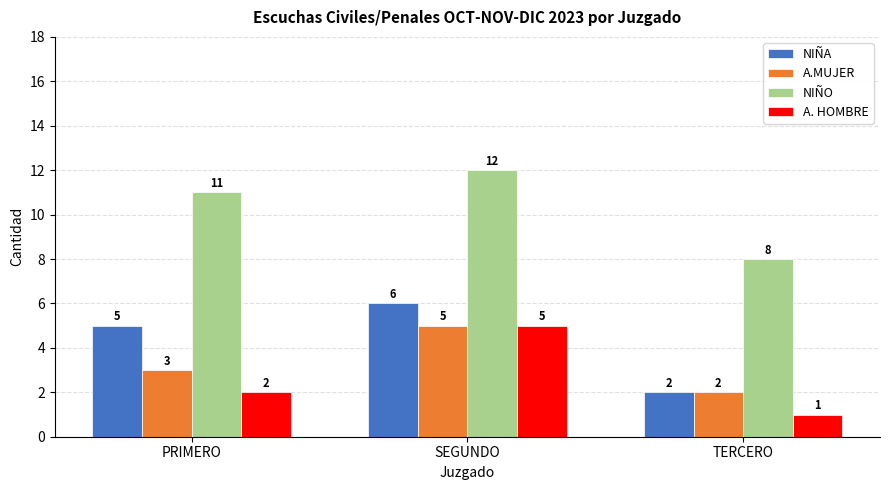

Is it true that A.MUJER equals 5 at SEGUNDO?

True